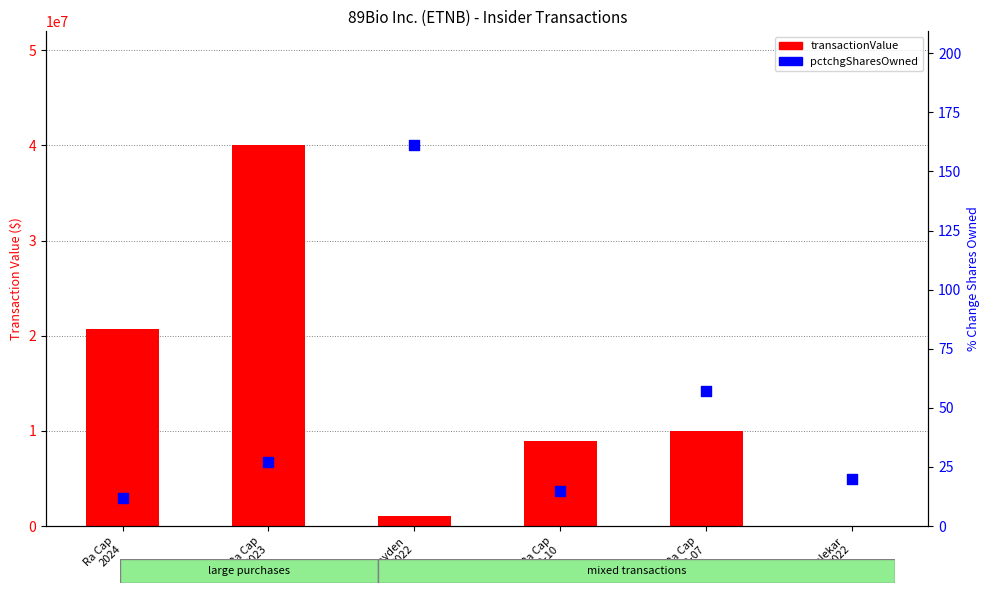

At how many categories does at least one series exceed 4288174?

4